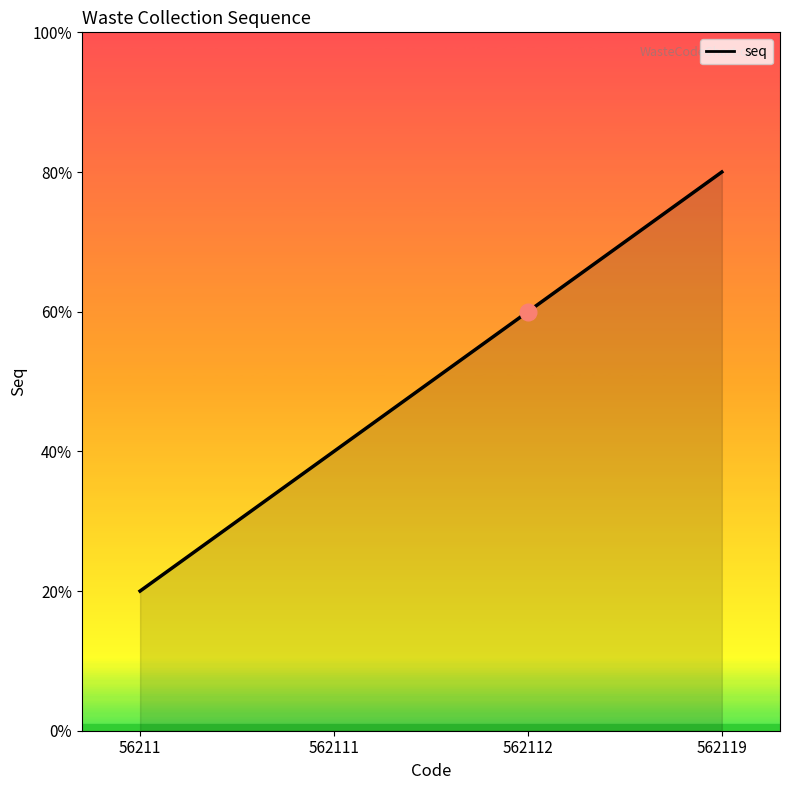

List the labels in order of value, smallest first.

56211, 562111, 562112, 562119